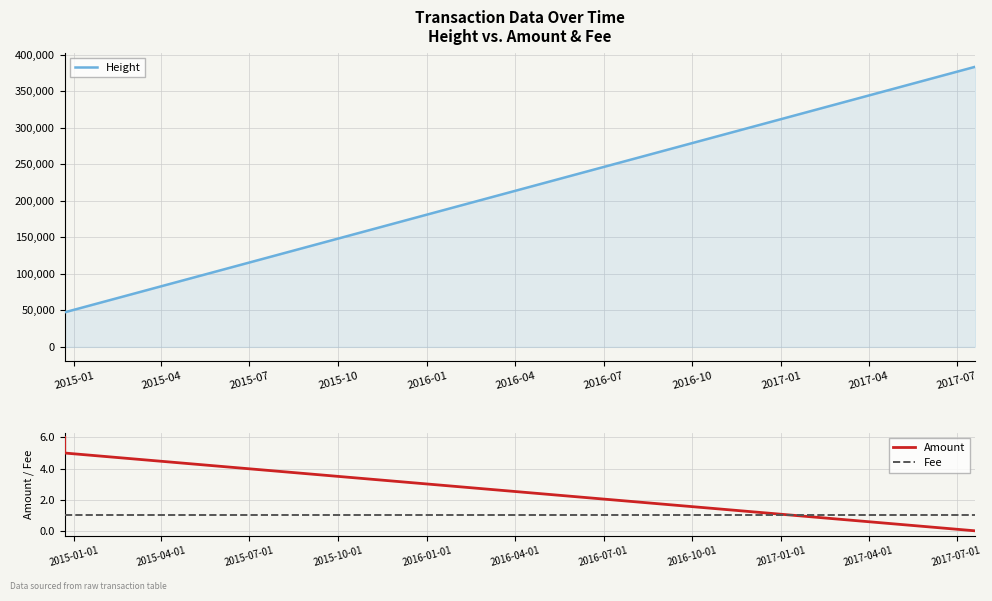

What is the maximum value for Amount?

6